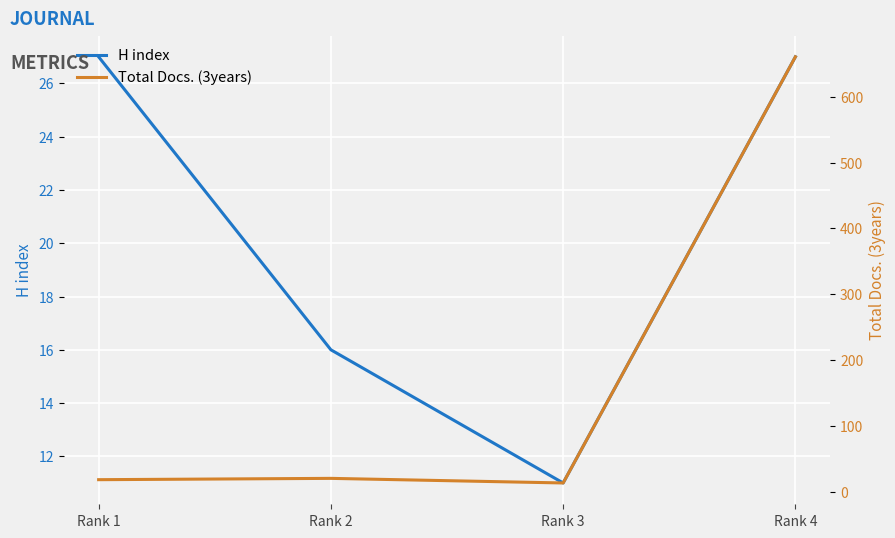

Rank the categories by Total Docs. (3years) value from lowest to highest.

Rank 3, Rank 1, Rank 2, Rank 4